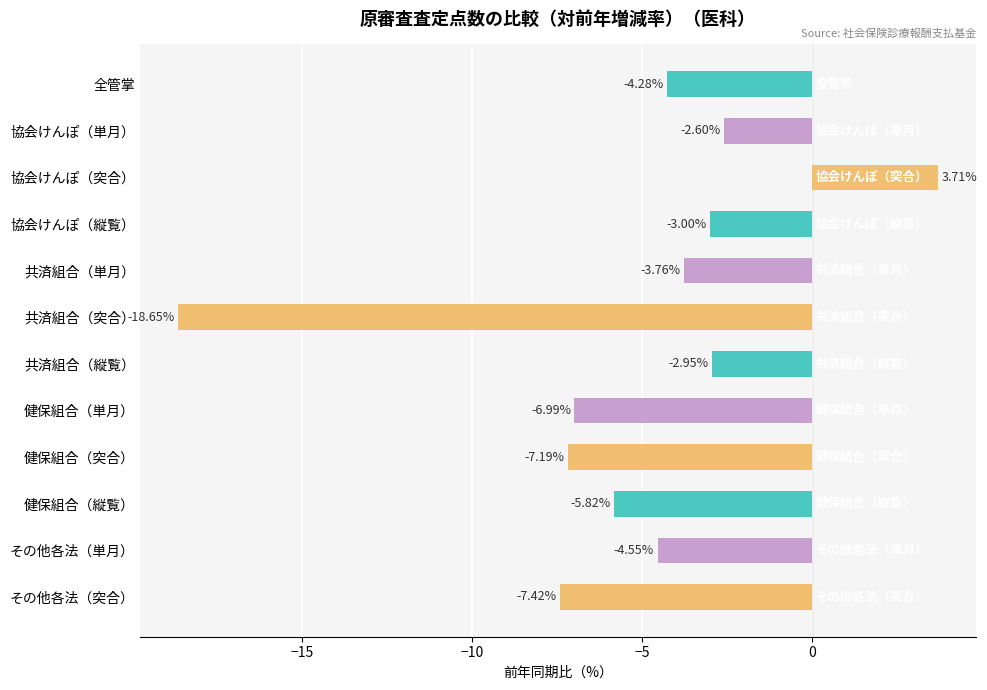

Which category has the highest value across all series?

協会けんぽ（突合）